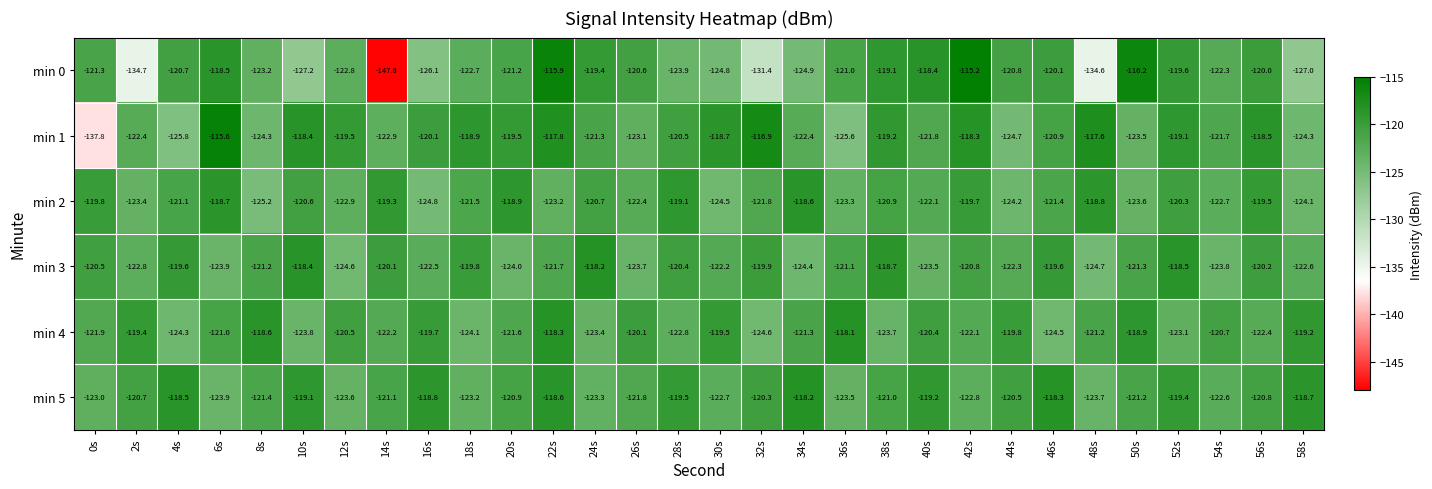

The value of min 3 at 26s is -123.7. True or false?

True